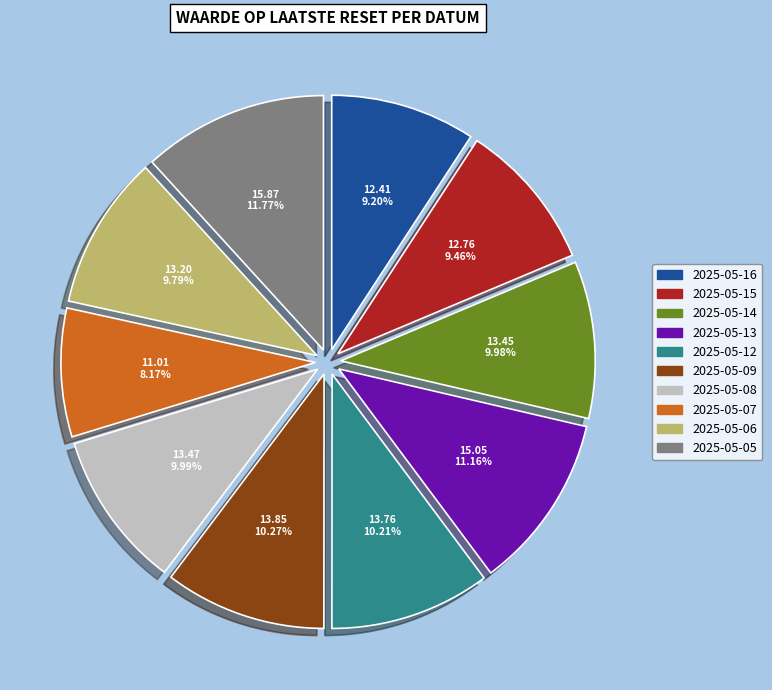

To the nearest percent, what is the difference between the largest and smallest slice percentages?

4%